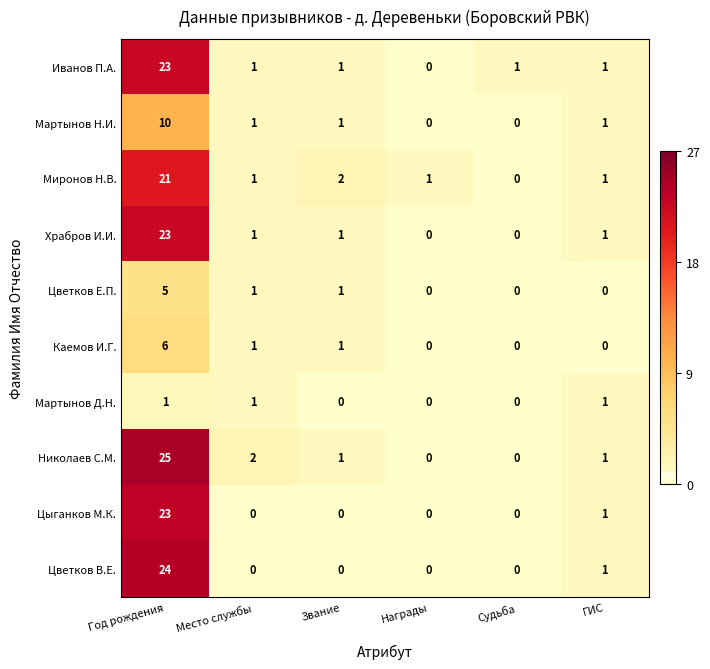

The Николаев С.М. series shows 0 at Судьба. True or false?

True